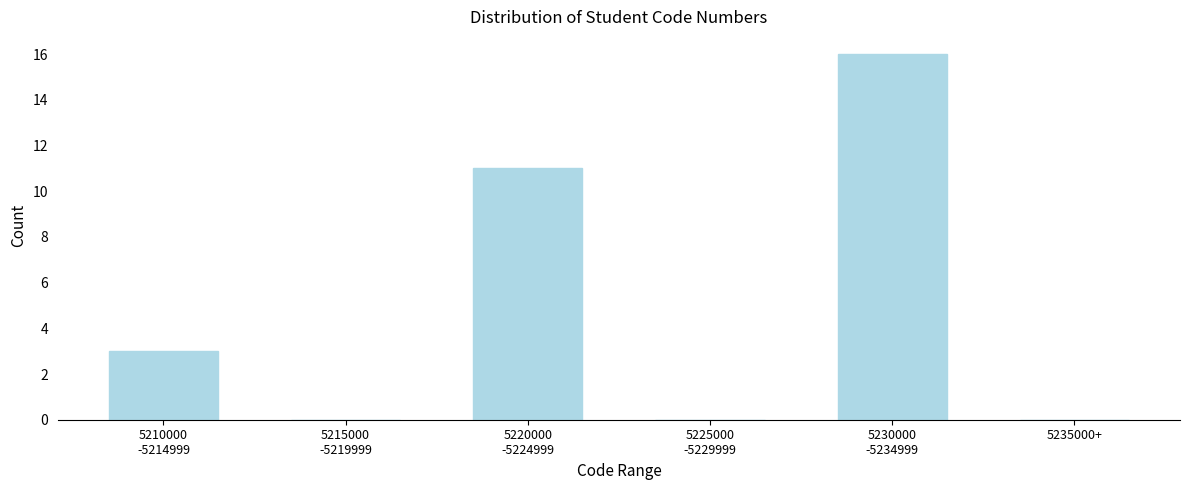

What is the maximum value shown in the chart?

16